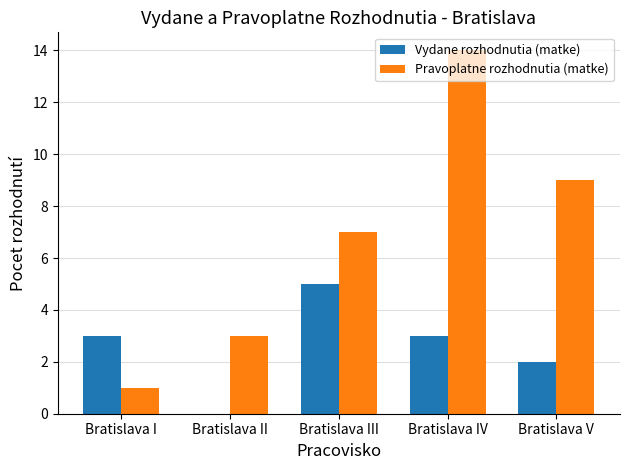

Which series has the largest total across all categories?

Pravoplatne rozhodnutia (matke)